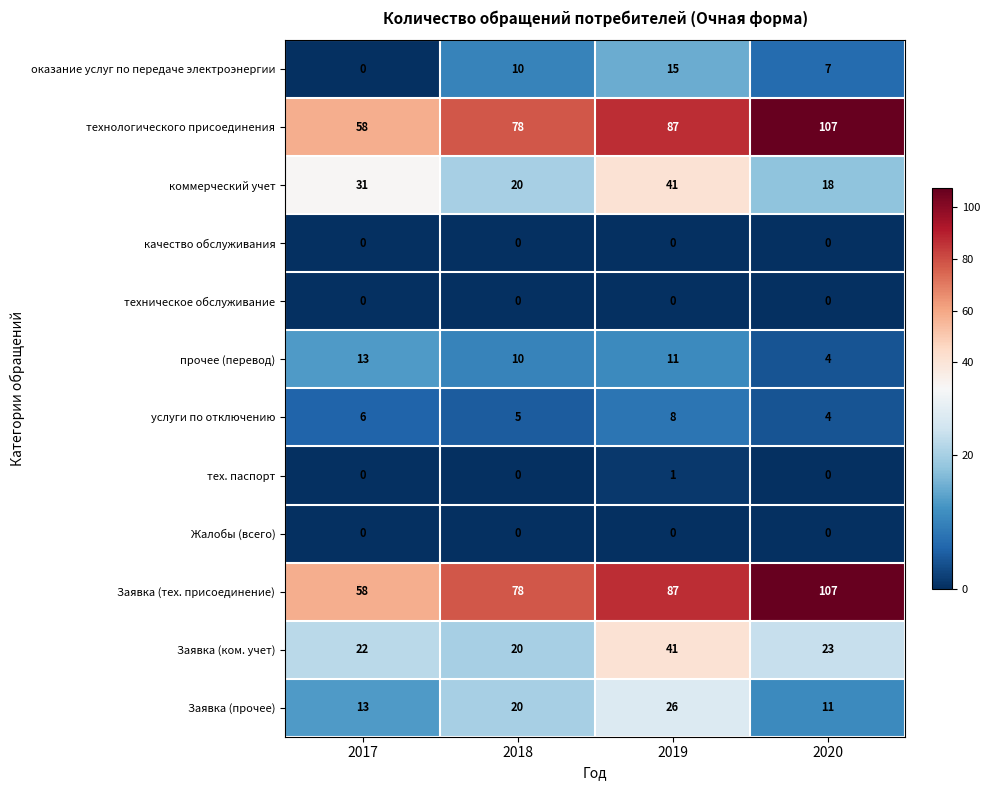

Which series changed the most between 2019 and 2020?

коммерческий учет